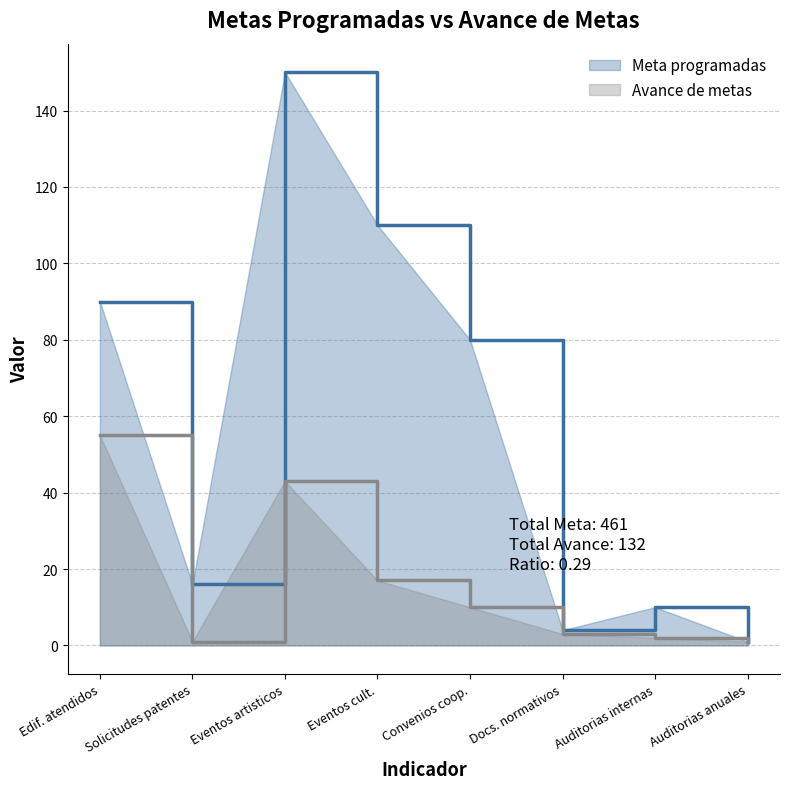

Reading left to right, transcribe all the data shown in this chart.

Meta programadas: 90	16	150	110	80	4	10	1
Avance de metas: 55	1	43	17	10	3	2	1